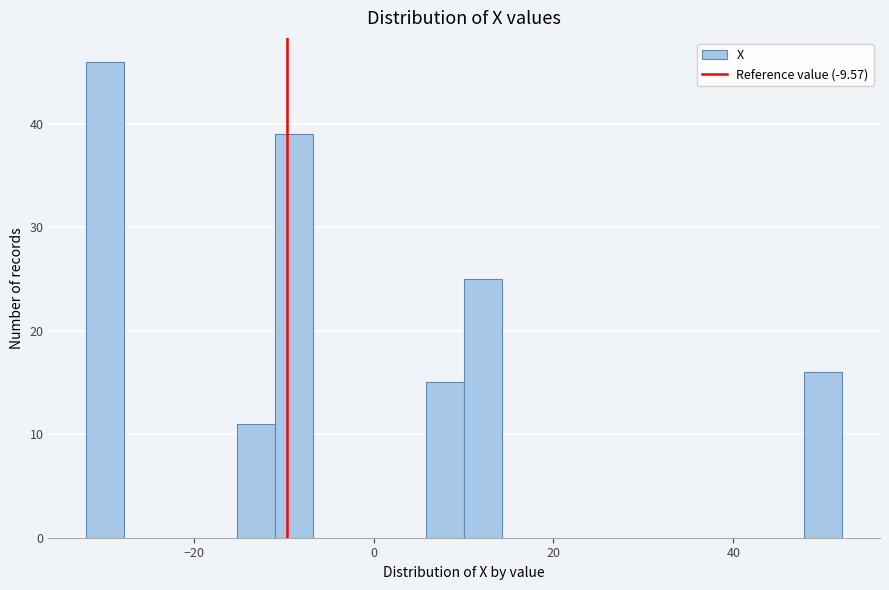

Around what value on the x-axis is the tallest bar? Give the approximate position of its centre, as read against the axis.

-30